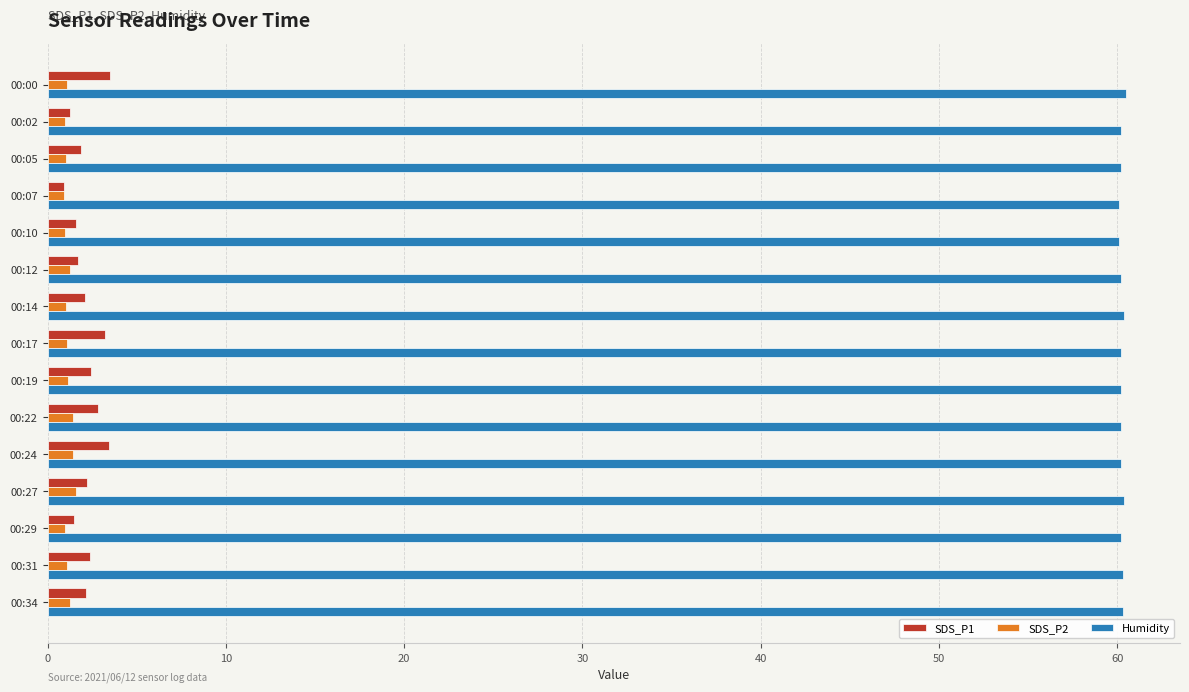

What is the sum of all SDS_P2 values?

17.2